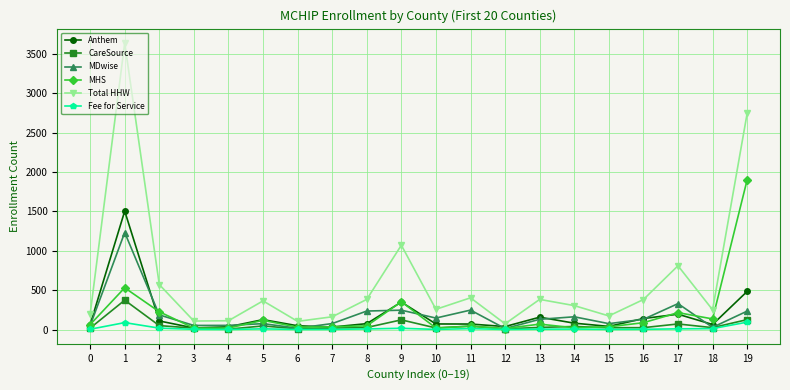

True or false: MDwise has more than 0 points higher than both neighbors.

True